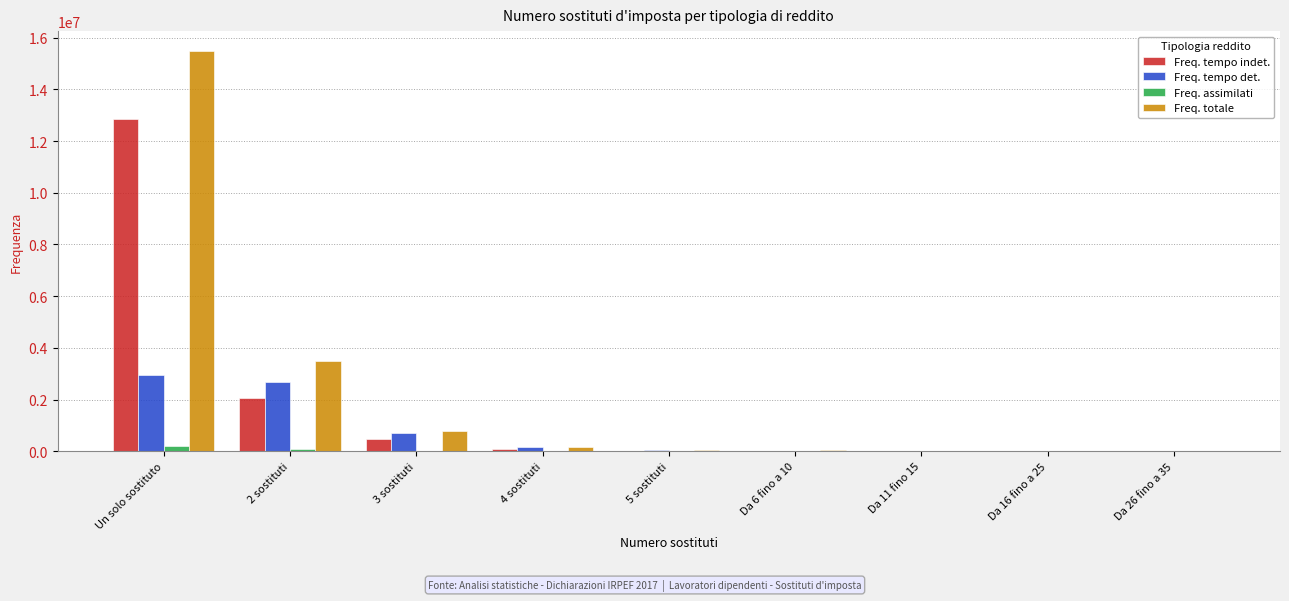

The value of Freq. totale at 3 sostituti is 792509. True or false?

True